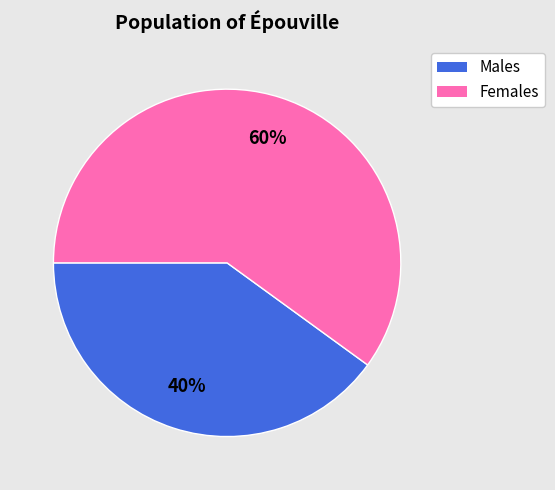

To the nearest percent, what is the difference between the largest and smallest slice percentages?

20%